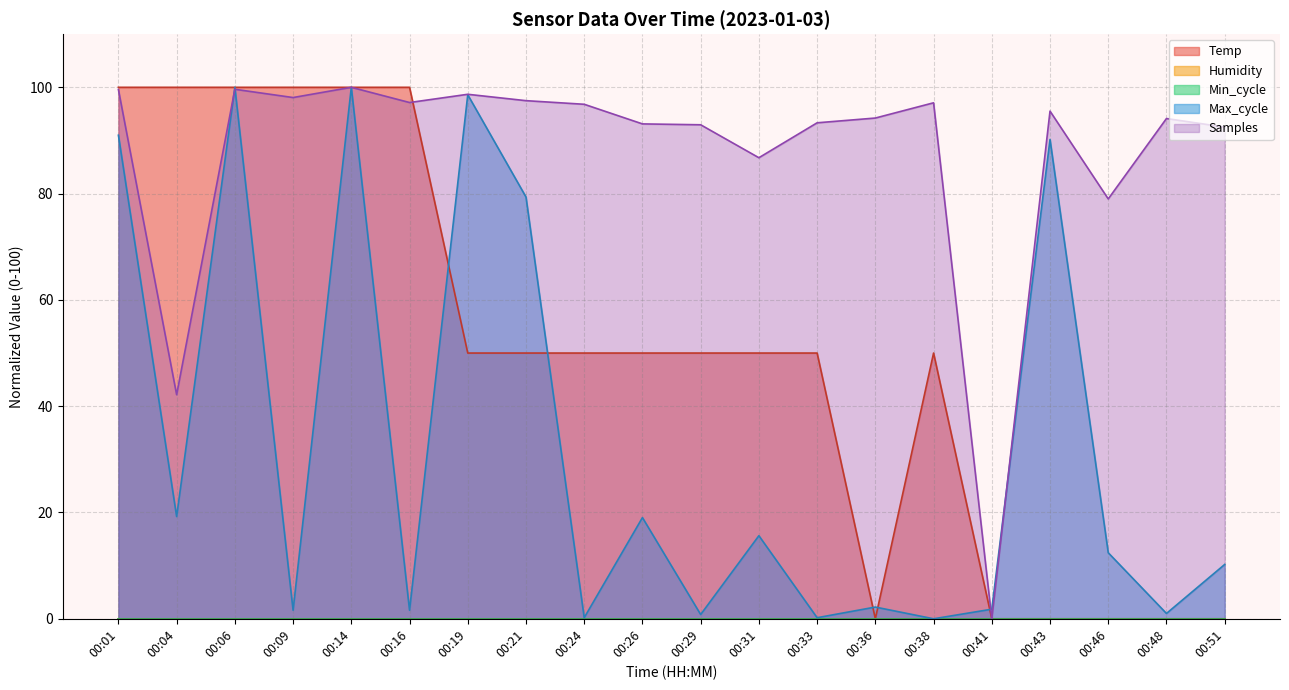

In Max_cycle, how many points are higher than both neighbors (excluding endpoints)?

7